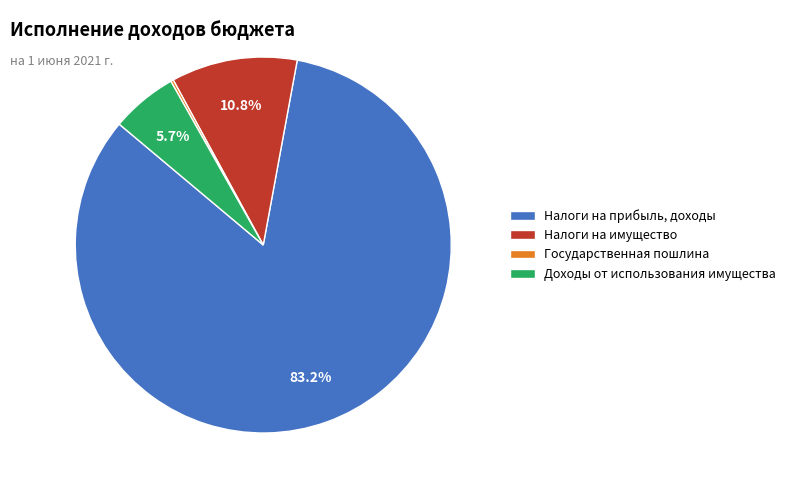

The Налоги на имущество slice represents 11% of the pie. True or false?

True